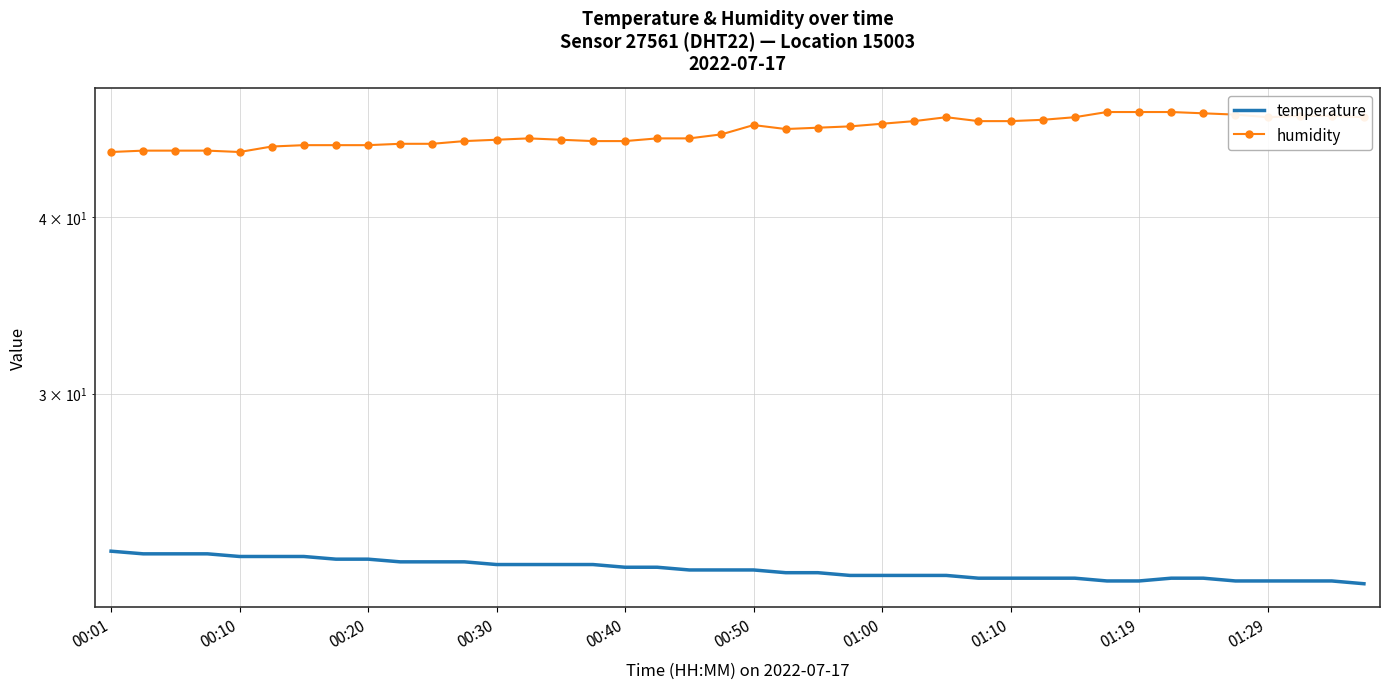

What is the value of the humidity point at the 24th from the left?

46.4